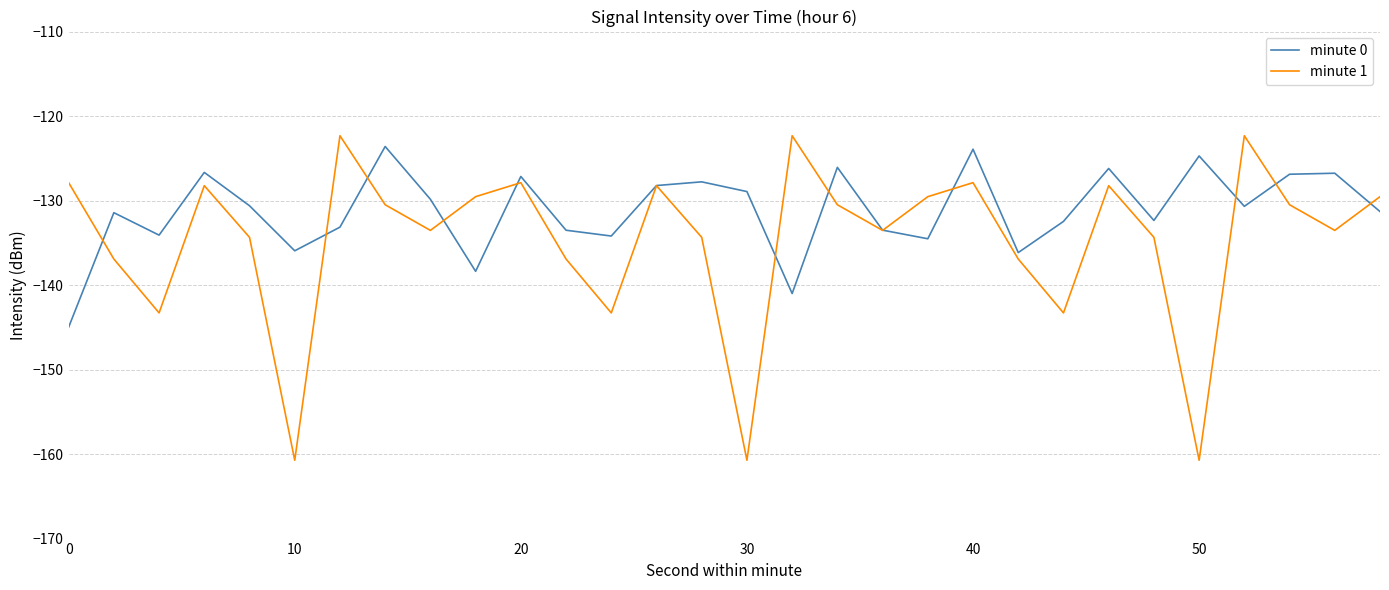

Which series has the largest range (max minus min)?

minute 1